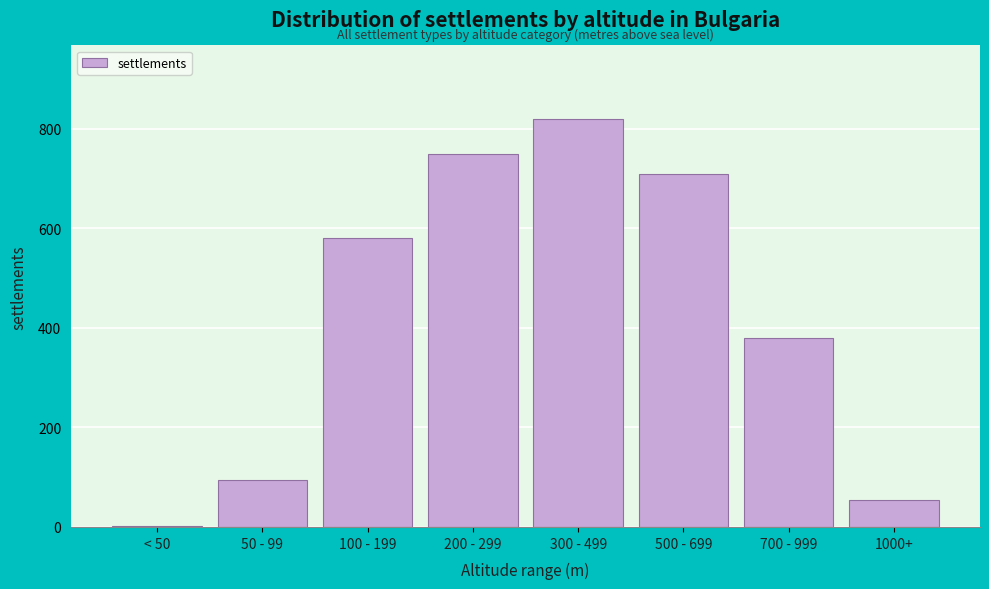

Reading right to left, extract all data points from this chart.

1000+=55	700 - 999=380	500 - 699=710	300 - 499=820	200 - 299=750	100 - 199=580	50 - 99=95	< 50=2